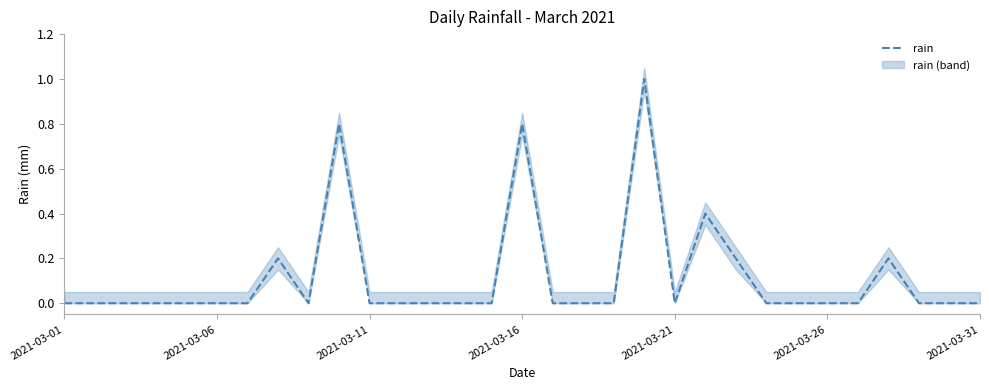

How many lines are shown in the chart?

1